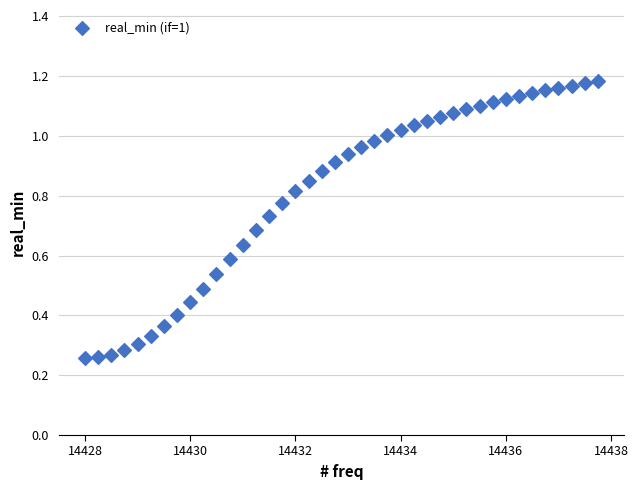

What is the range of X values (max minus min)?

9.8